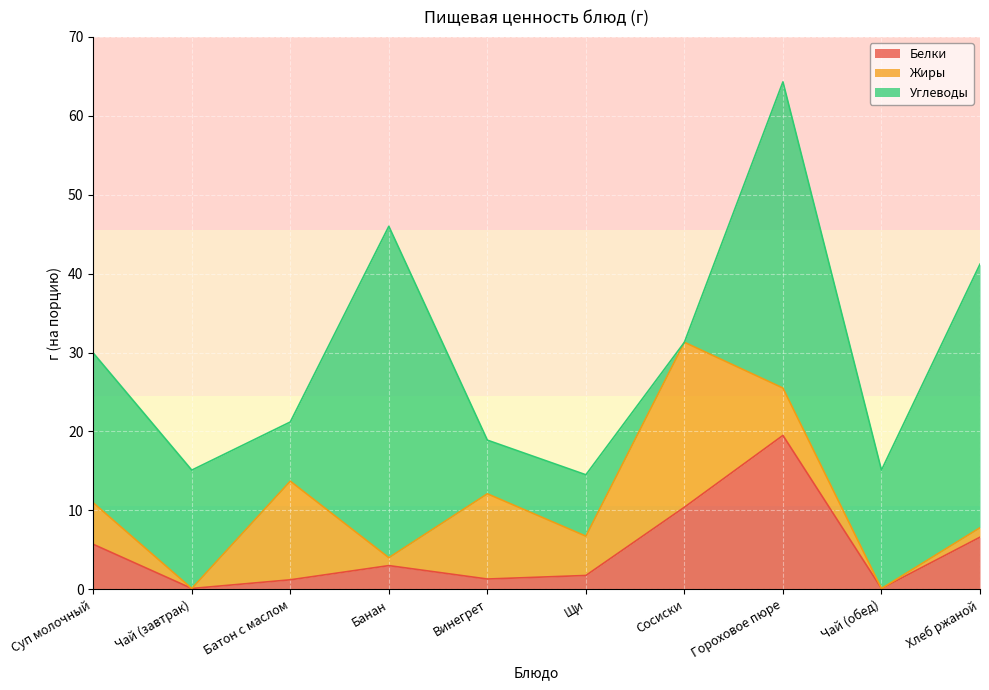

What is the sum of the Белки values at Чай (обед) and Щи?

1.9